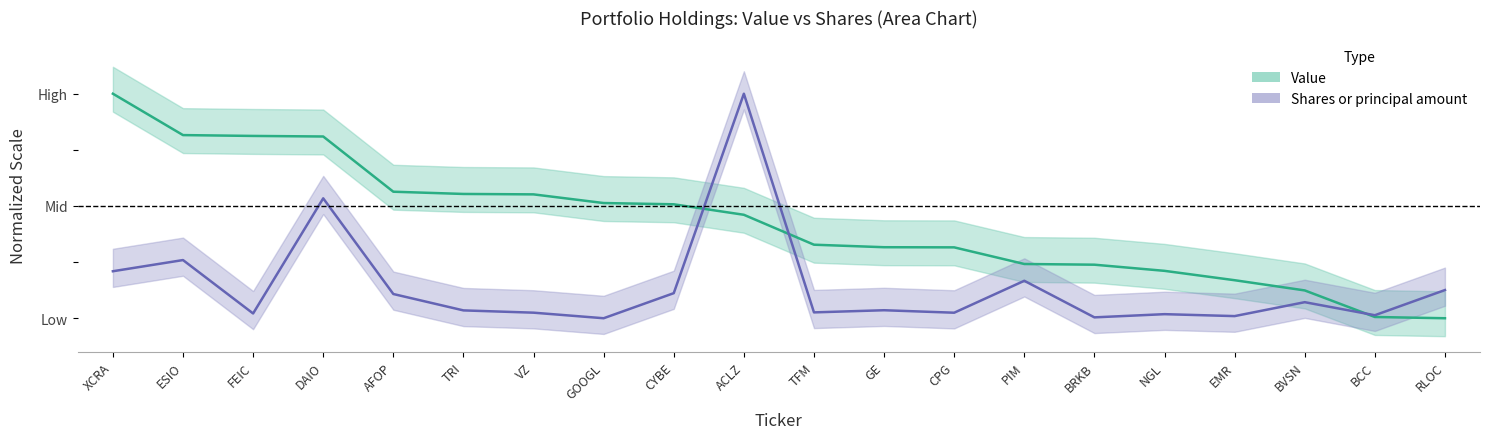

Which has a higher value, GE or RLOC?

GE